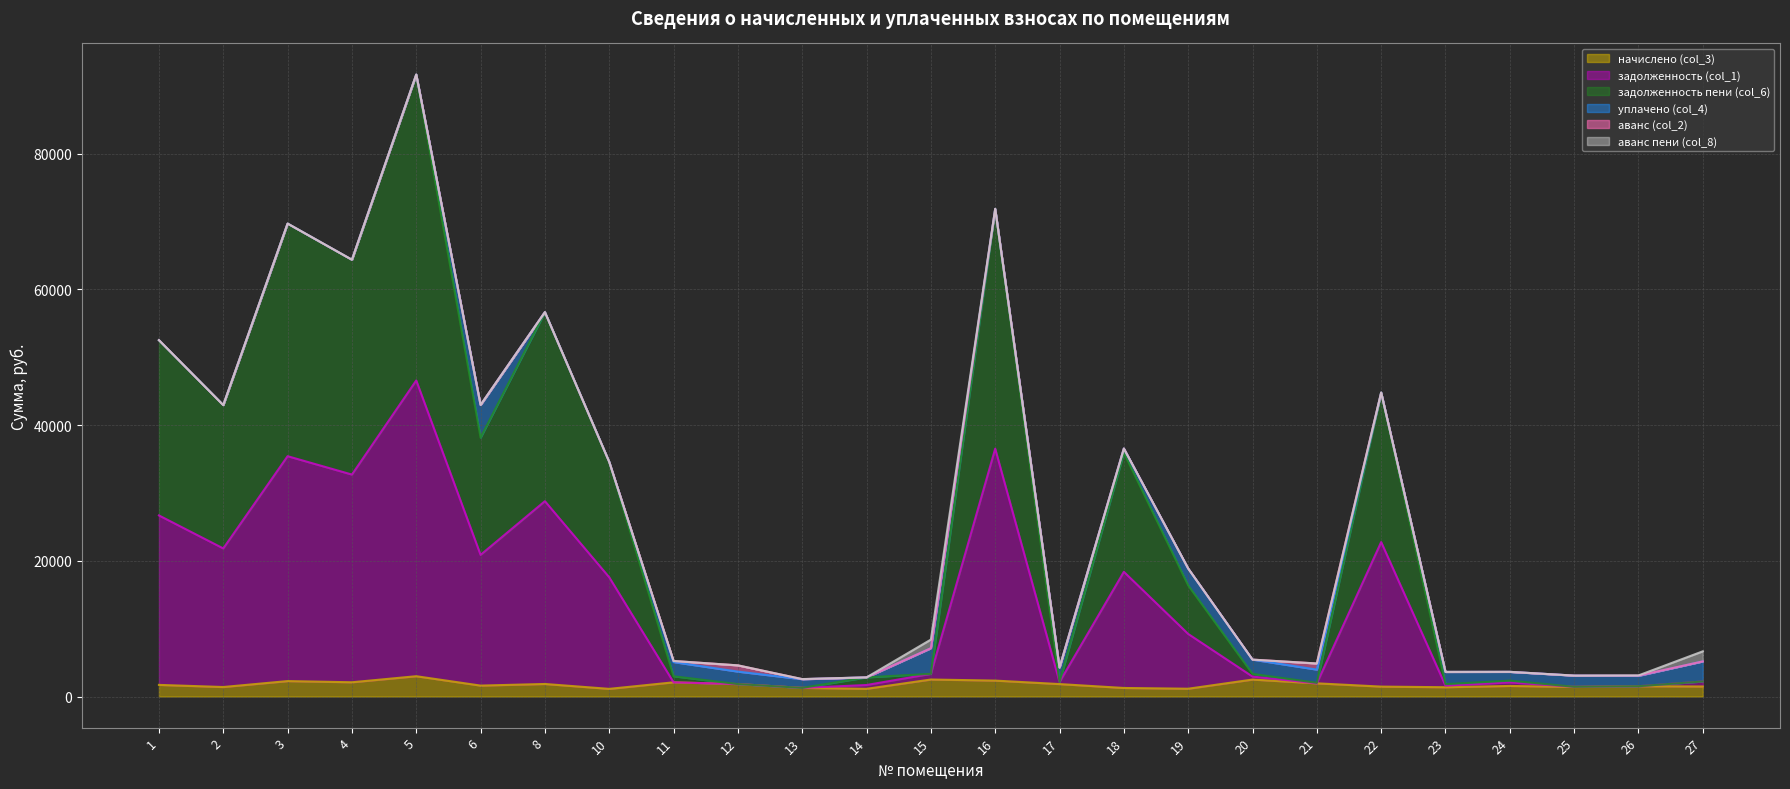

Which category has the lowest value across all series?

10